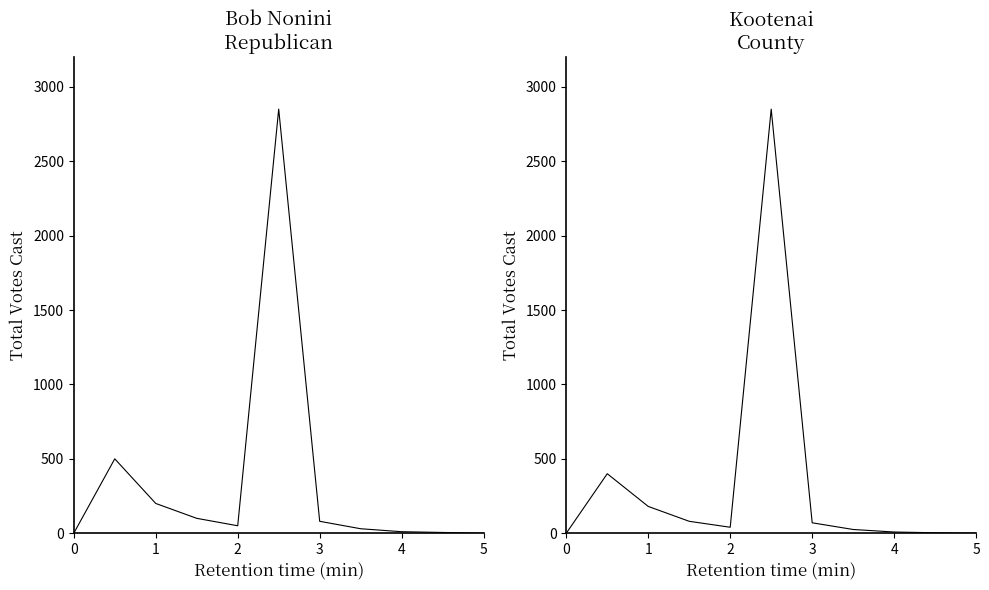

How many series are shown in this chart?

1